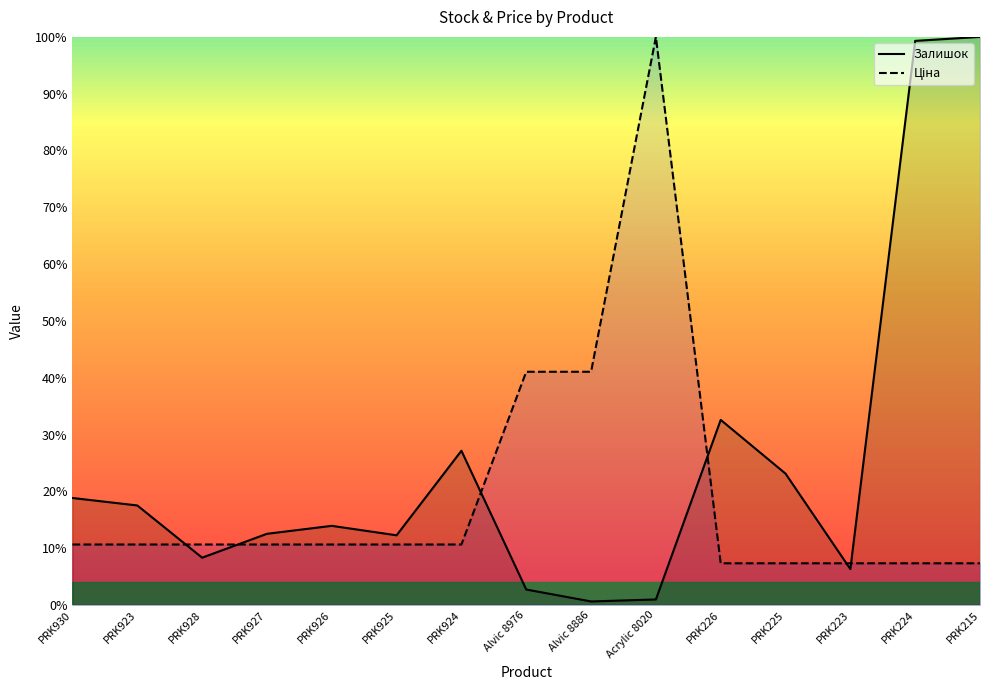

The Залишок series shows 32.6 at PRK226. True or false?

True